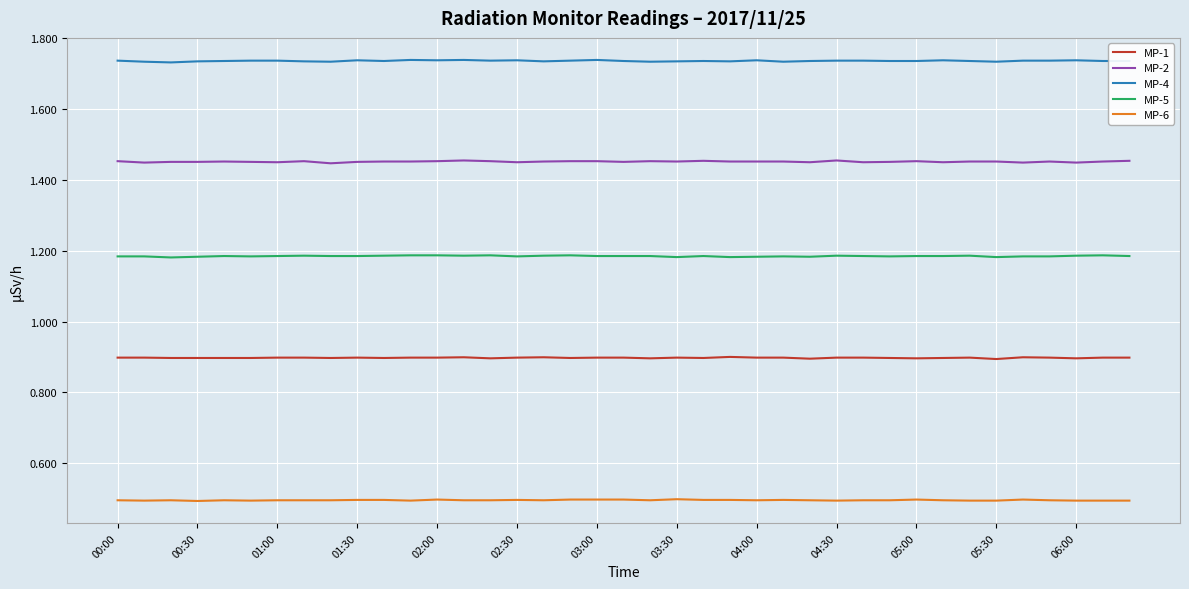

What is the highest value of the MP-1 series?

0.9